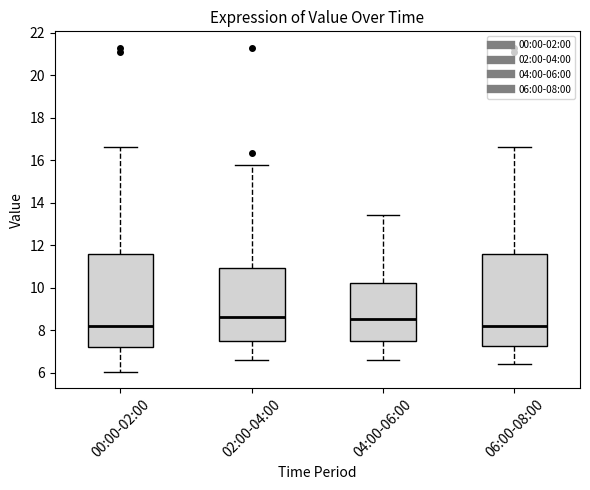

Where is the upper edge of the box for 02:00-04:00 on the y-axis? The values are not printed on the chart, so give them approximately, as read against the axis.

11.0